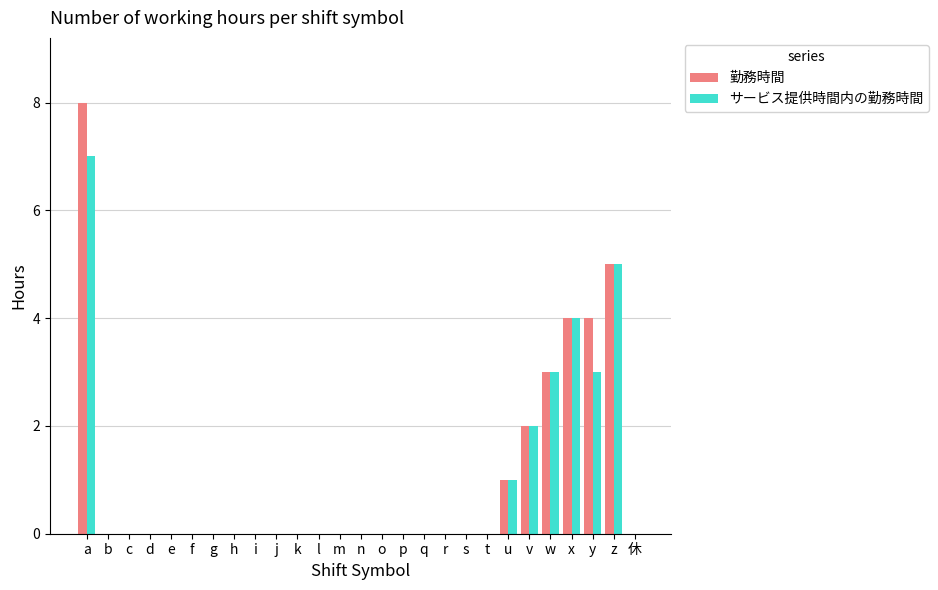

What is the highest value of the 勤務時間 series?

8